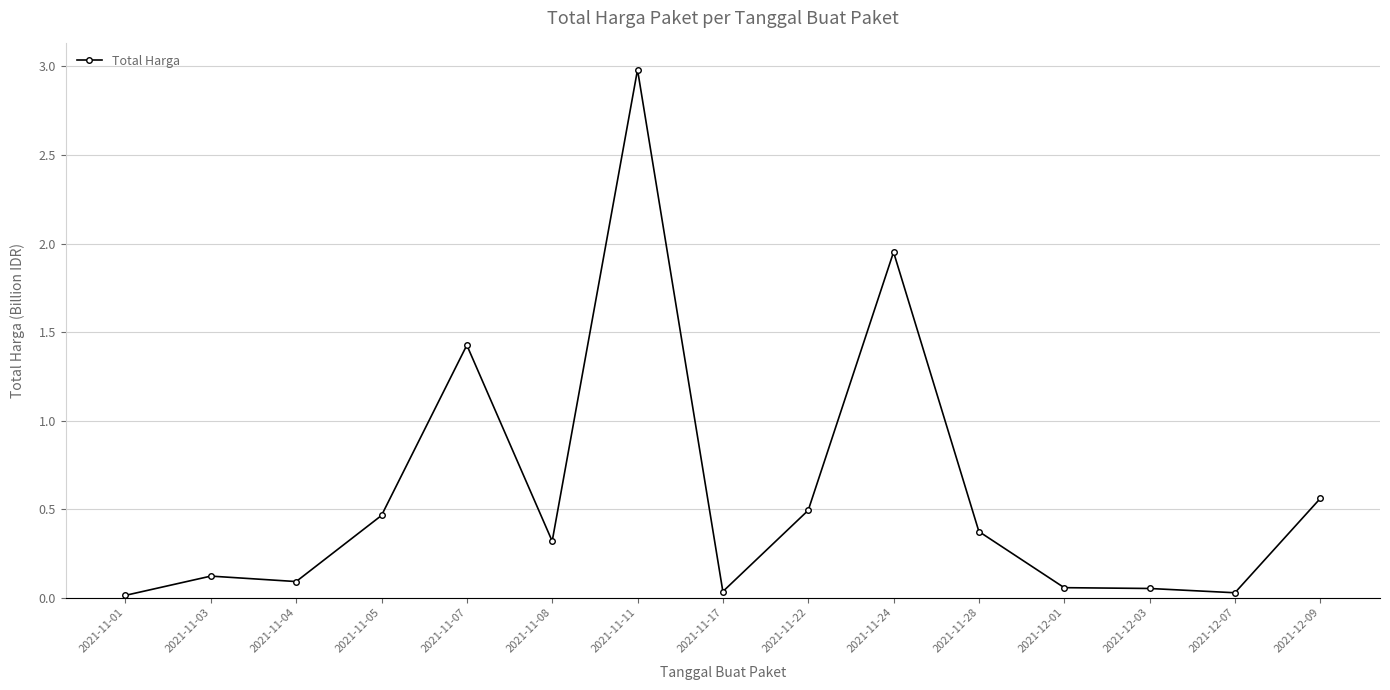

What is the difference between the maximum and second lowest values?

3.0